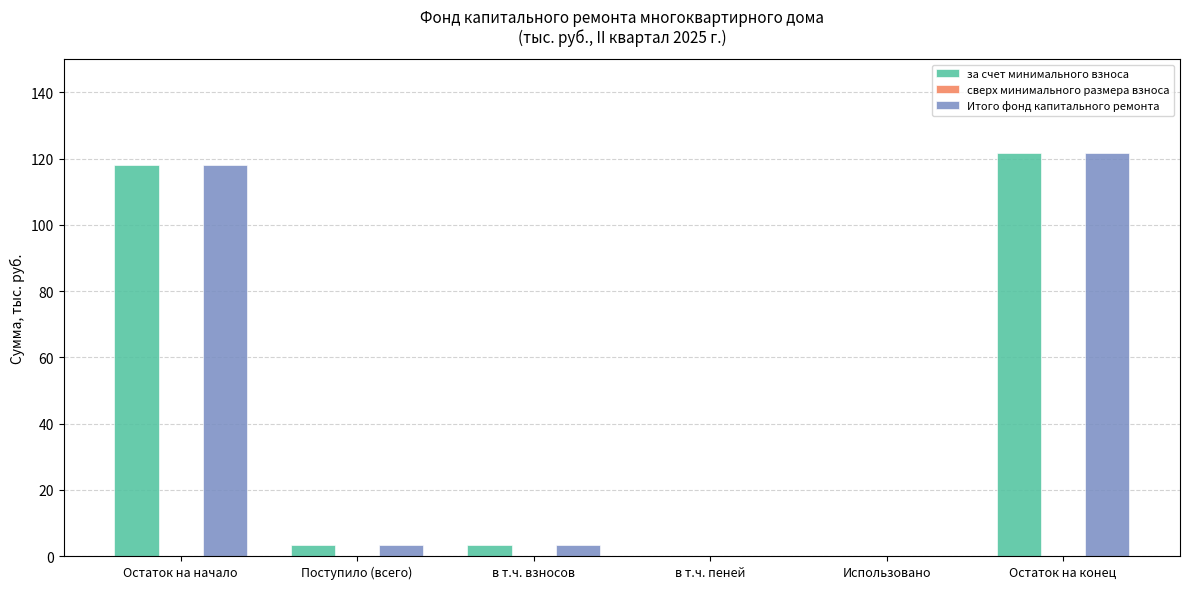

What is the sum of all за счет минимального взноса values?

246.6